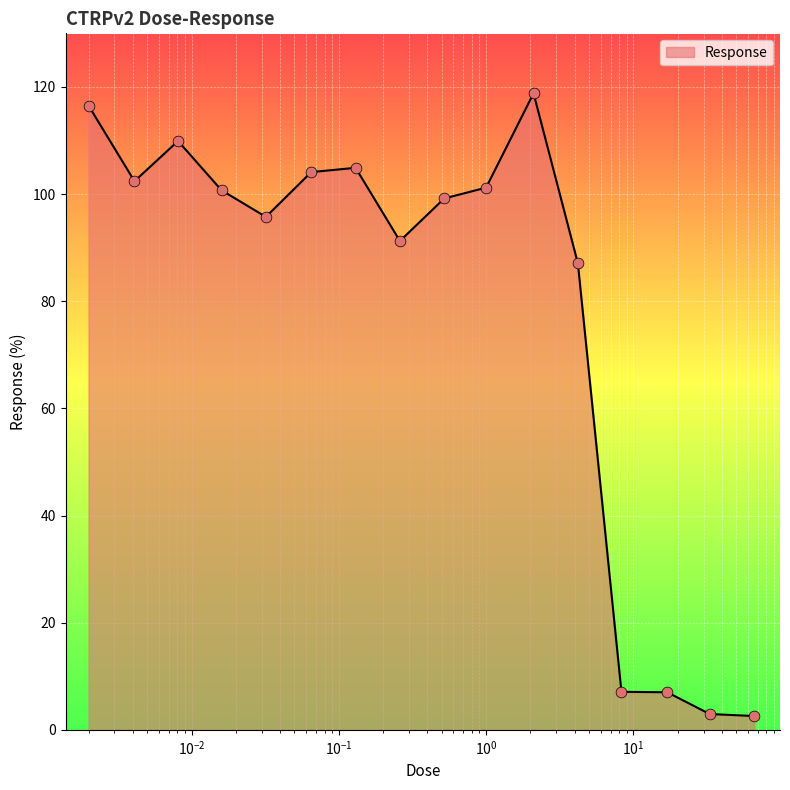

What is the smallest value displayed?

2.6